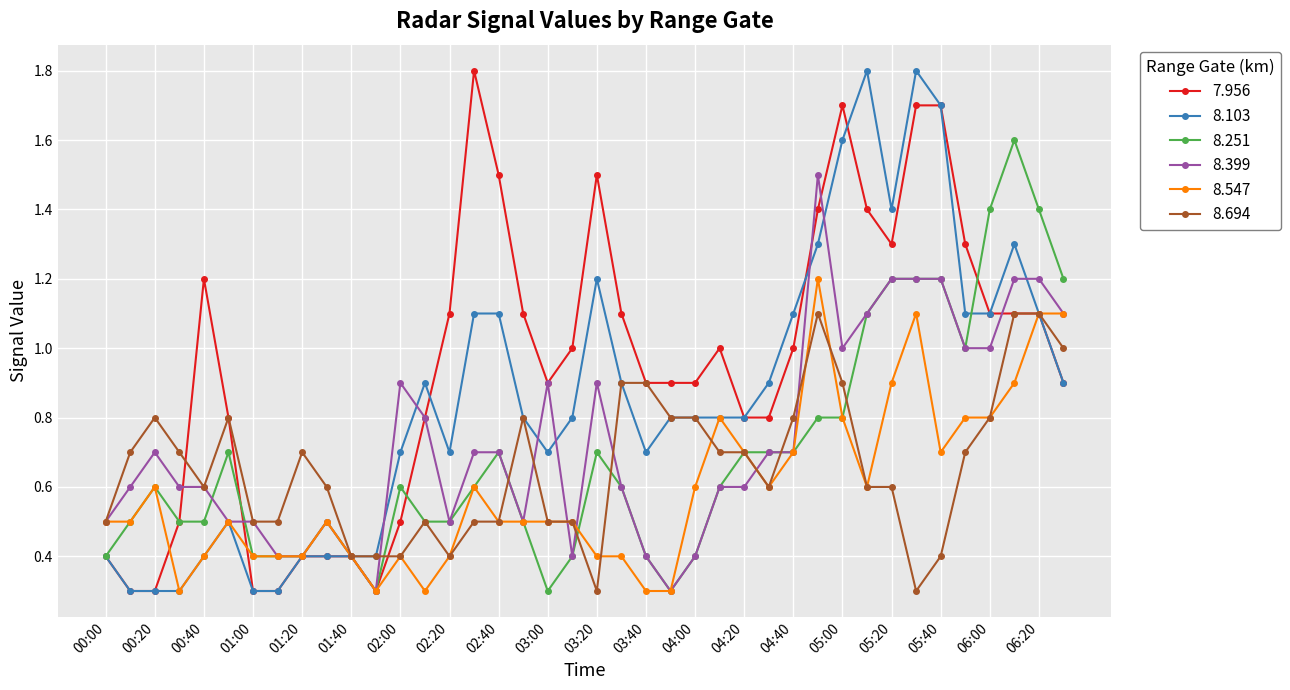

What is the value of the 8.251 point at the 17th from the left?

0.7